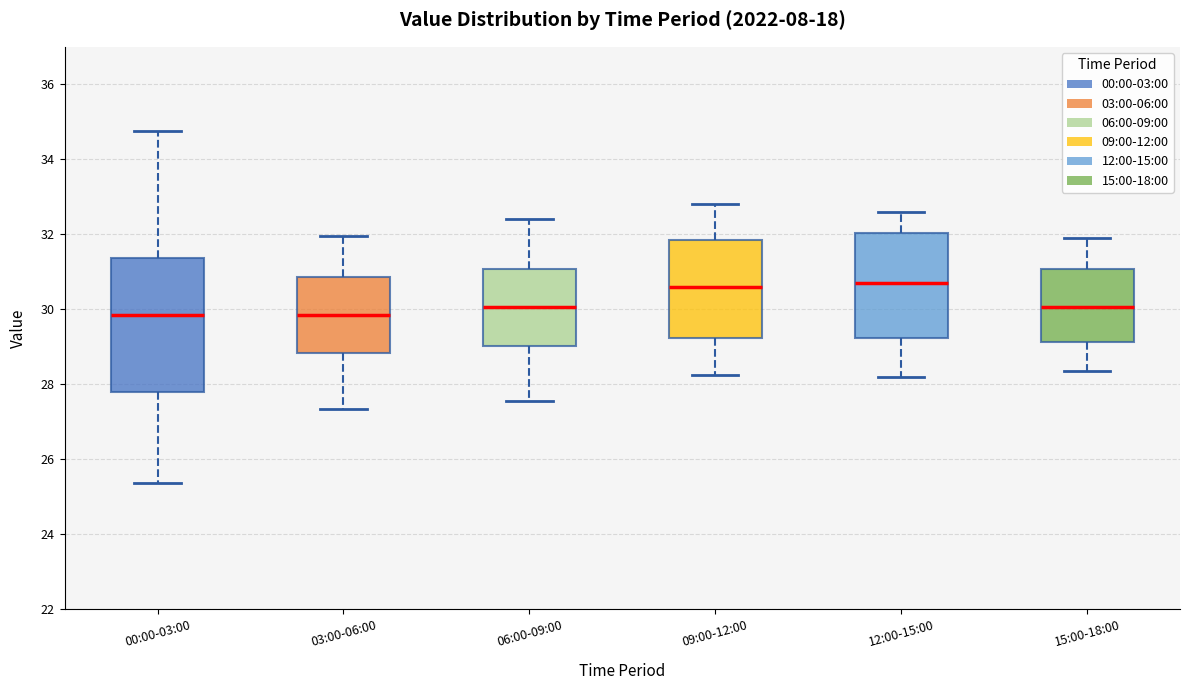

Where does the median line of the box for 09:00-12:00 sit on the y-axis? The values are not printed on the chart, so give them approximately, as read against the axis.

30.6